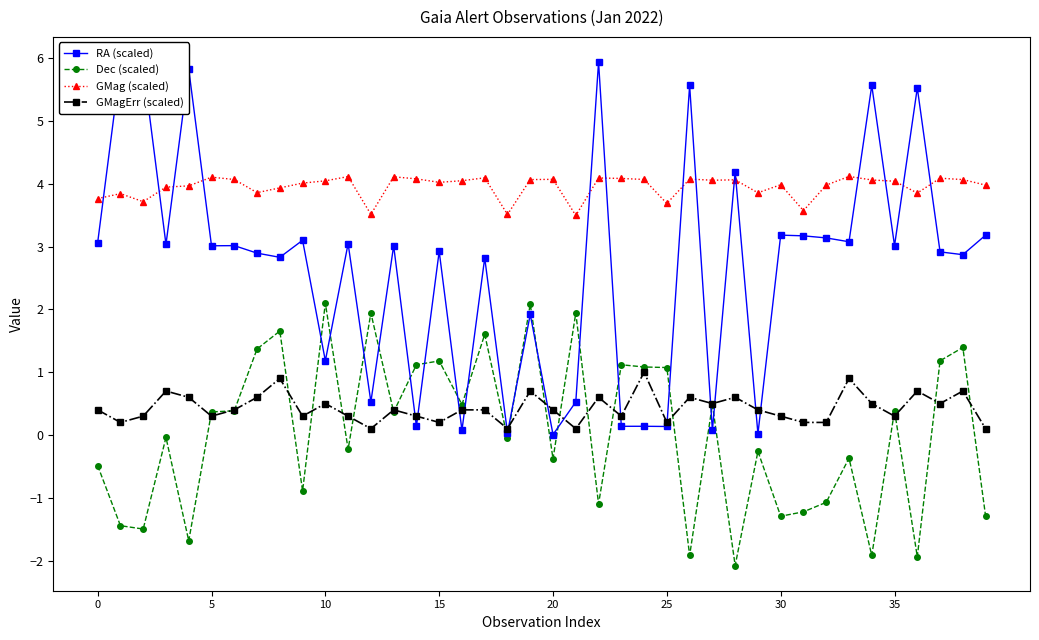

List the series in order of their peak value, lowest first.

GMagErr (scaled), Dec (scaled), GMag (scaled), RA (scaled)